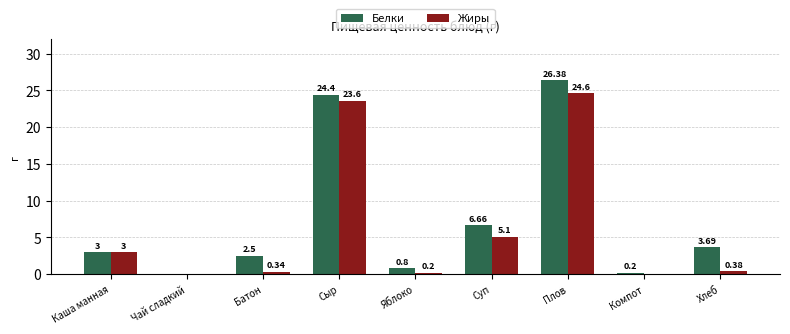

How many data points in Жиры are above 0?

7